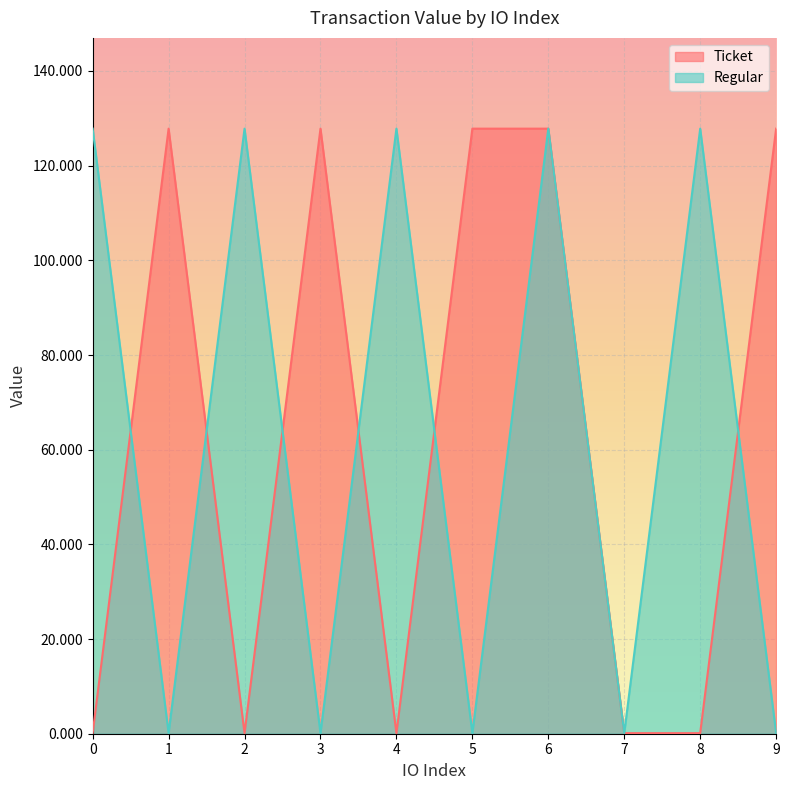

What is the average value of the Ticket series?

64.0